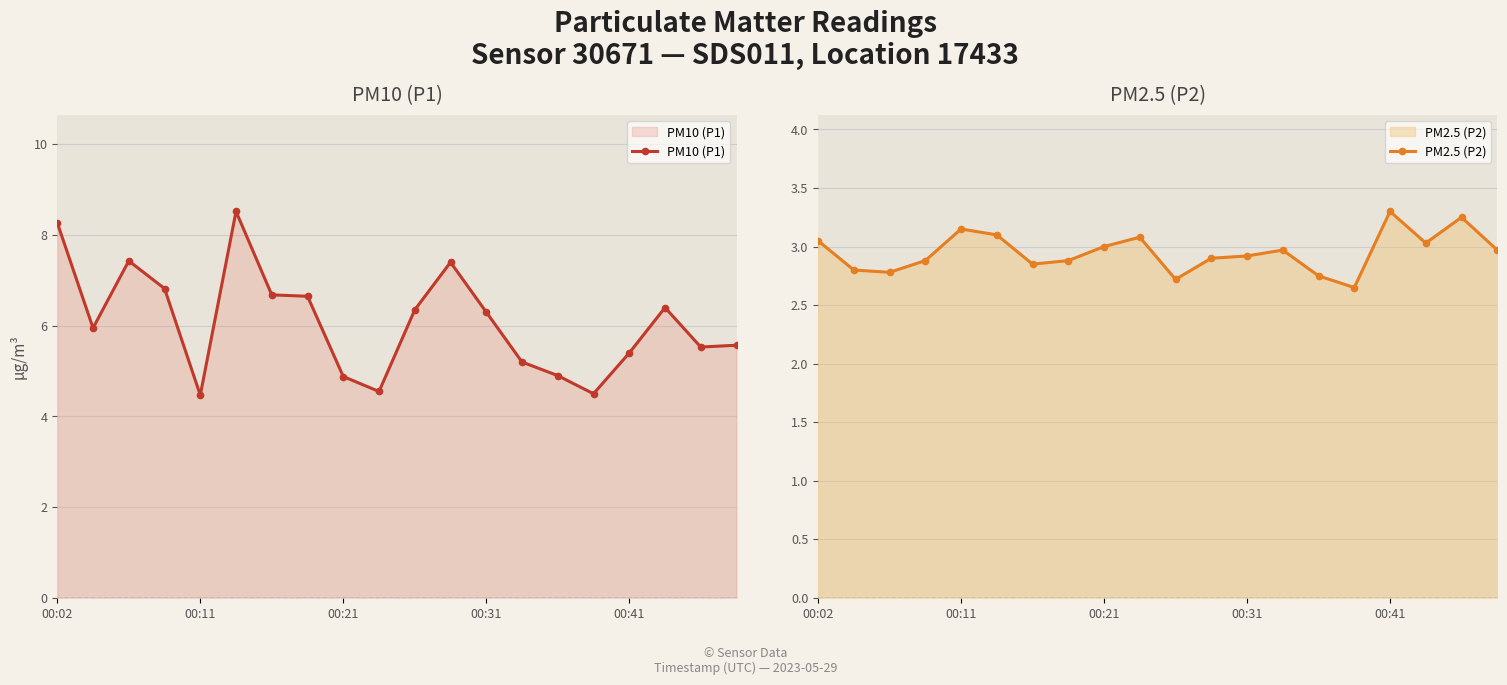

What is the lowest value of the PM10 (P1) series?

4.5